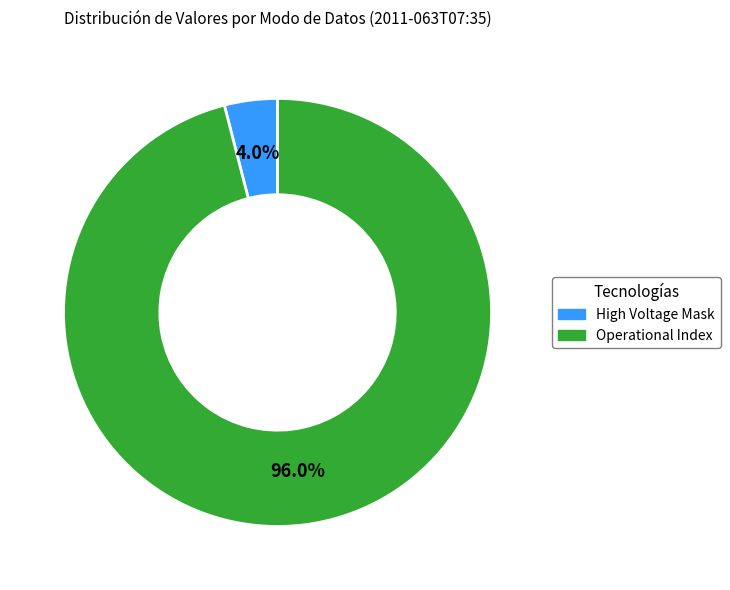

Is there any slice that represents more than half of the pie?

Yes